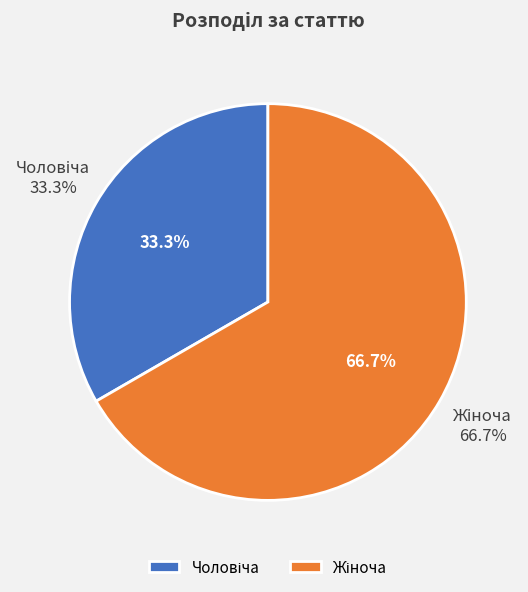

True or false: Жіноча accounts for 67% of the total.

True